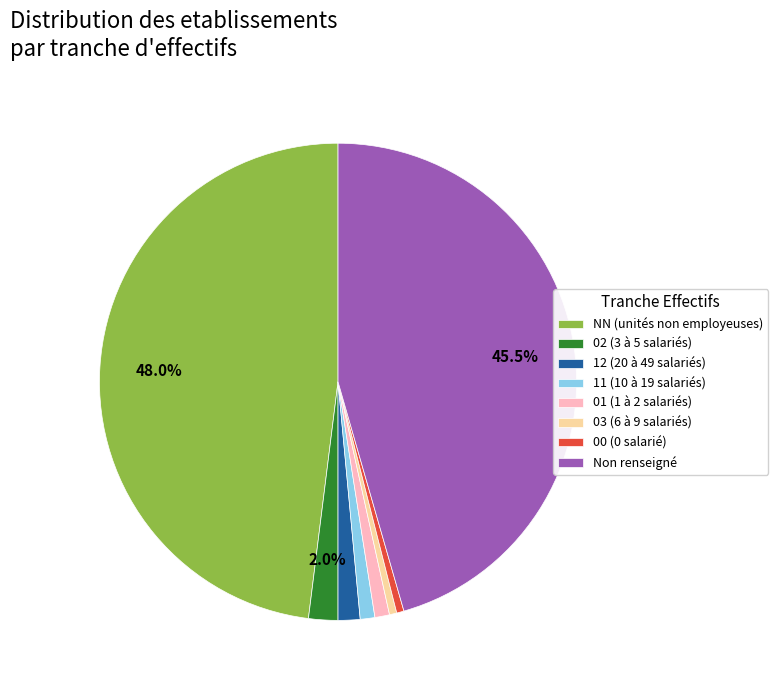

What is the ratio of the value at NN (unités non employeuses) to the value at 03 (6 à 9 salariés)?

97.0